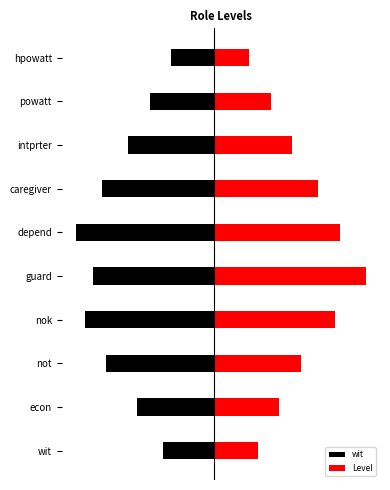

What is the total value across all series at hpowatt?

-0.2